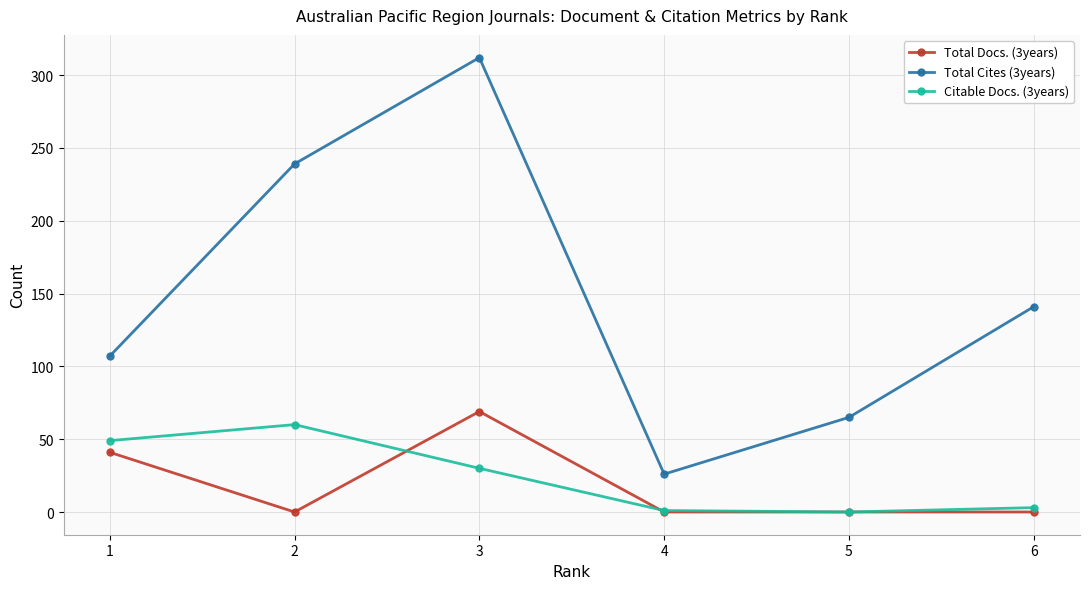

In Citable Docs. (3years), how many points are higher than both neighbors (excluding endpoints)?

1